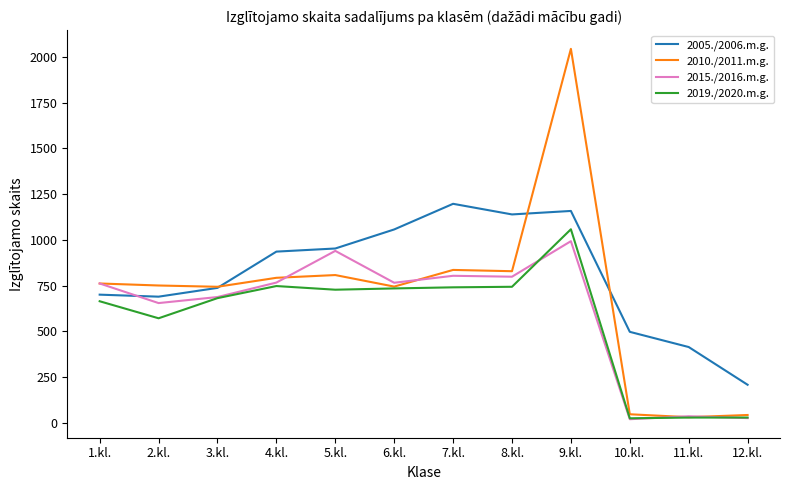

Is the value of 2005./2006.m.g. at 2.kl. greater than the value of 2015./2016.m.g. at 7.kl.?

No